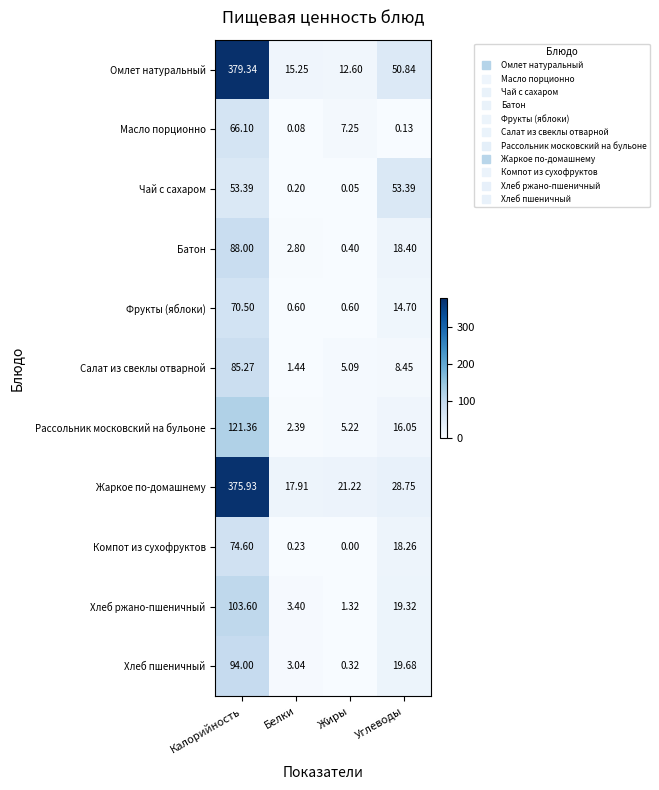

At how many categories does at least one series exceed 238?

1